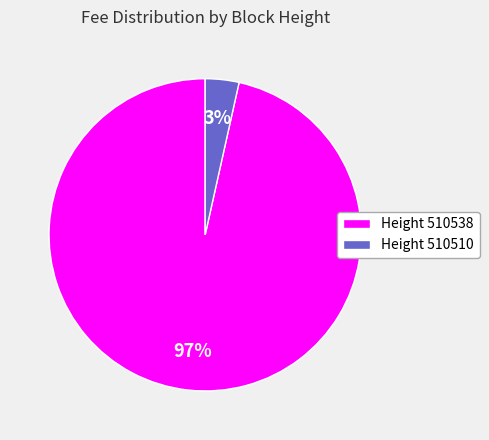

Which category accounts for the majority?

Height 510538